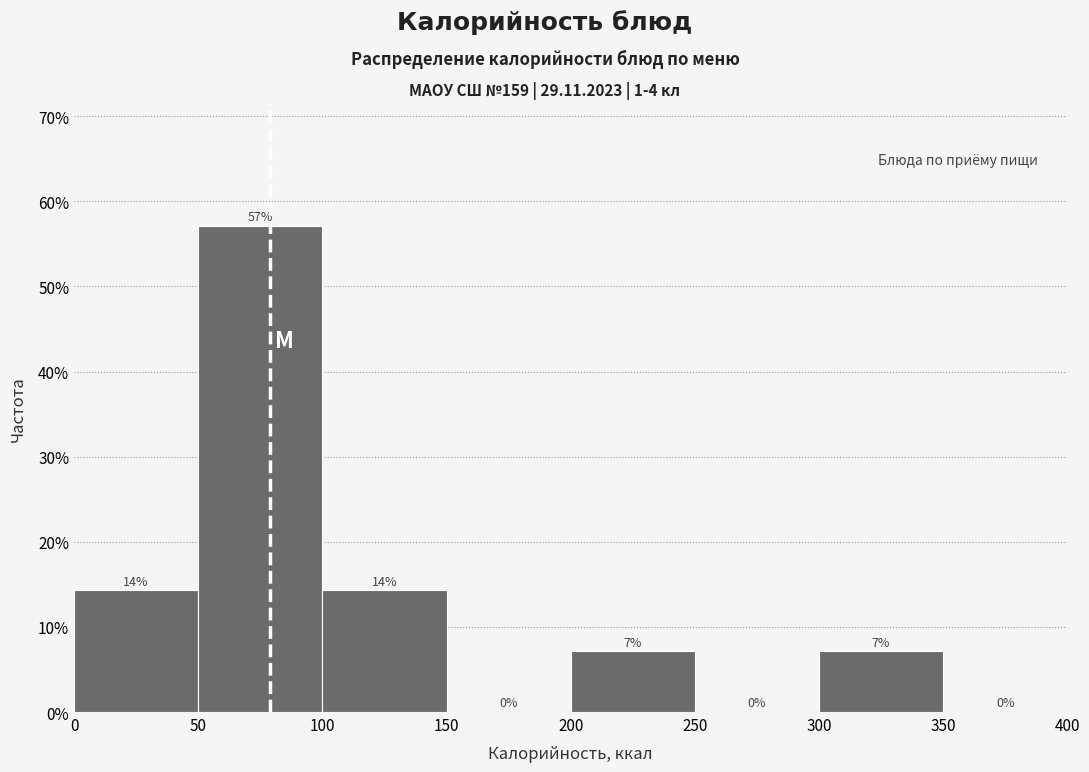

Over which range of the x-axis is the bar tallest?

50 to 100